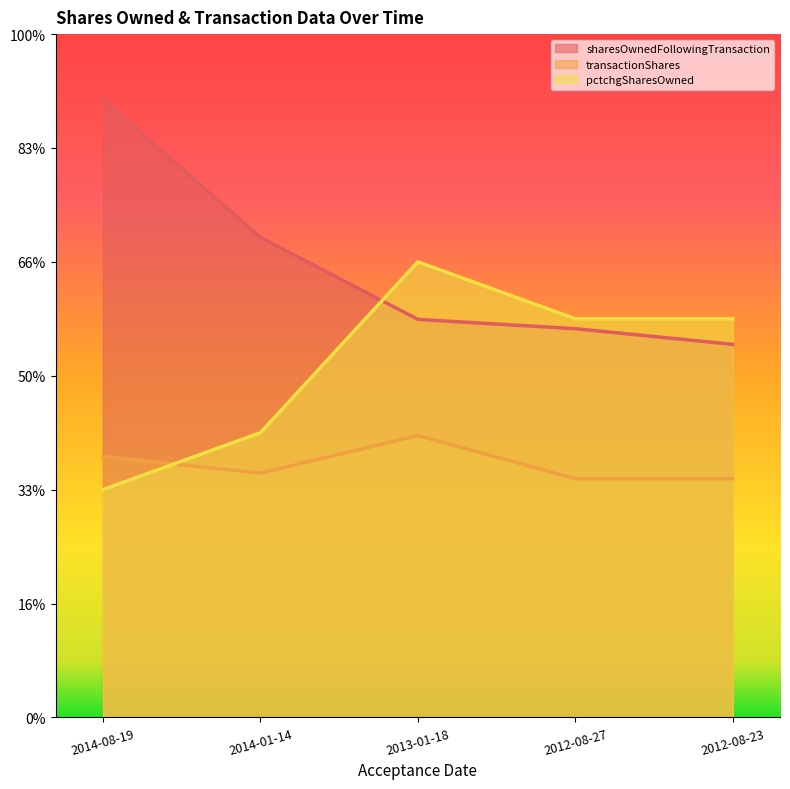

Which series has the largest total across all categories?

sharesOwnedFollowingTransaction